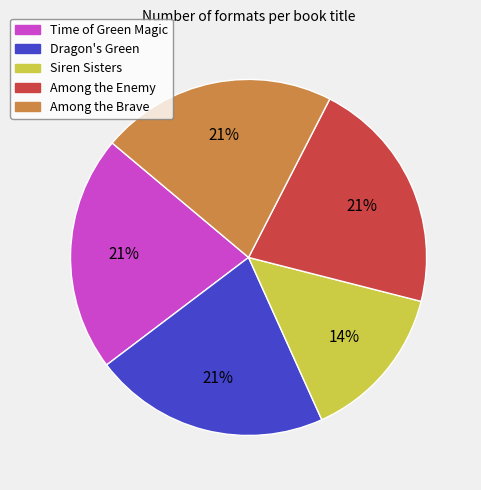

Is it true that Among the Enemy is 34% of the pie?

False